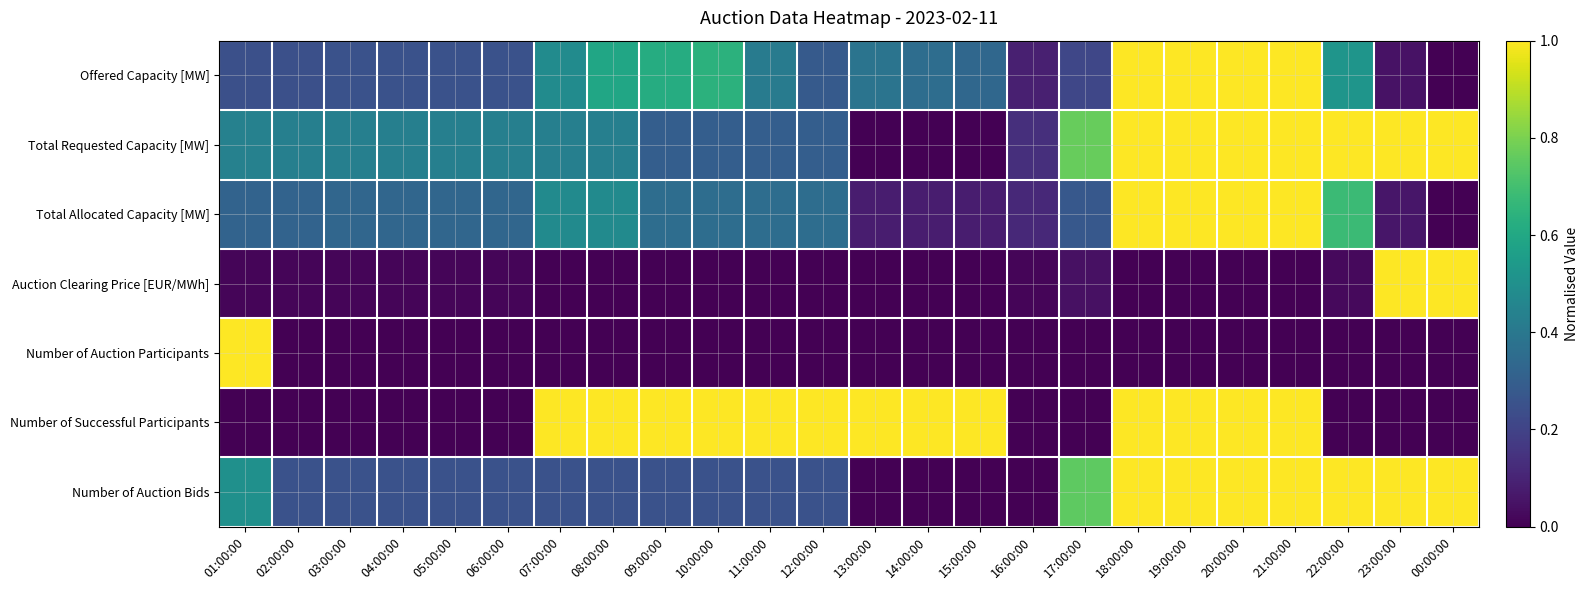

Reading right to left, what are all the values shown in this chart?

Offered Capacity [MW]: 00:00:00=0.0	23:00:00=0.0	22:00:00=0.5	21:00:00=1.0	20:00:00=1.0	19:00:00=1.0	18:00:00=1.0	17:00:00=0.2	16:00:00=0.1	15:00:00=0.3	14:00:00=0.4	13:00:00=0.4	12:00:00=0.3	11:00:00=0.4	10:00:00=0.6	09:00:00=0.6	08:00:00=0.6	07:00:00=0.5	06:00:00=0.3	05:00:00=0.3	04:00:00=0.3	03:00:00=0.3	02:00:00=0.2	01:00:00=0.2
Total Requested Capacity [MW]: 00:00:00=1.0	23:00:00=1.0	22:00:00=1.0	21:00:00=1.0	20:00:00=1.0	19:00:00=1.0	18:00:00=1.0	17:00:00=0.8	16:00:00=0.1	15:00:00=0.0	14:00:00=0.0	13:00:00=0.0	12:00:00=0.3	11:00:00=0.3	10:00:00=0.3	09:00:00=0.3	08:00:00=0.4	07:00:00=0.4	06:00:00=0.4	05:00:00=0.4	04:00:00=0.4	03:00:00=0.4	02:00:00=0.4	01:00:00=0.4
Total Allocated Capacity [MW]: 00:00:00=0.0	23:00:00=0.1	22:00:00=0.7	21:00:00=1.0	20:00:00=1.0	19:00:00=1.0	18:00:00=1.0	17:00:00=0.3	16:00:00=0.1	15:00:00=0.1	14:00:00=0.1	13:00:00=0.1	12:00:00=0.4	11:00:00=0.4	10:00:00=0.4	09:00:00=0.4	08:00:00=0.5	07:00:00=0.5	06:00:00=0.3	05:00:00=0.3	04:00:00=0.3	03:00:00=0.3	02:00:00=0.3	01:00:00=0.3
Auction Clearing Price [EUR/MWh]: 00:00:00=1.0	23:00:00=1.0	22:00:00=0.0	21:00:00=0.0	20:00:00=0.0	19:00:00=0.0	18:00:00=0.0	17:00:00=0.0	16:00:00=0.0	15:00:00=0.0	14:00:00=0.0	13:00:00=0.0	12:00:00=0.0	11:00:00=0.0	10:00:00=0.0	09:00:00=0.0	08:00:00=0.0	07:00:00=0.0	06:00:00=0.0	05:00:00=0.0	04:00:00=0.0	03:00:00=0.0	02:00:00=0.0	01:00:00=0.0
Number of Auction Participants: 00:00:00=0.0	23:00:00=0.0	22:00:00=0.0	21:00:00=0.0	20:00:00=0.0	19:00:00=0.0	18:00:00=0.0	17:00:00=0.0	16:00:00=0.0	15:00:00=0.0	14:00:00=0.0	13:00:00=0.0	12:00:00=0.0	11:00:00=0.0	10:00:00=0.0	09:00:00=0.0	08:00:00=0.0	07:00:00=0.0	06:00:00=0.0	05:00:00=0.0	04:00:00=0.0	03:00:00=0.0	02:00:00=0.0	01:00:00=1.0
Number of Successful Participants: 00:00:00=0.0	23:00:00=0.0	22:00:00=0.0	21:00:00=1.0	20:00:00=1.0	19:00:00=1.0	18:00:00=1.0	17:00:00=0.0	16:00:00=0.0	15:00:00=1.0	14:00:00=1.0	13:00:00=1.0	12:00:00=1.0	11:00:00=1.0	10:00:00=1.0	09:00:00=1.0	08:00:00=1.0	07:00:00=1.0	06:00:00=0.0	05:00:00=0.0	04:00:00=0.0	03:00:00=0.0	02:00:00=0.0	01:00:00=0.0
Number of Auction Bids: 00:00:00=1.0	23:00:00=1.0	22:00:00=1.0	21:00:00=1.0	20:00:00=1.0	19:00:00=1.0	18:00:00=1.0	17:00:00=0.8	16:00:00=0.0	15:00:00=0.0	14:00:00=0.0	13:00:00=0.0	12:00:00=0.2	11:00:00=0.2	10:00:00=0.2	09:00:00=0.2	08:00:00=0.2	07:00:00=0.2	06:00:00=0.2	05:00:00=0.2	04:00:00=0.2	03:00:00=0.2	02:00:00=0.2	01:00:00=0.5